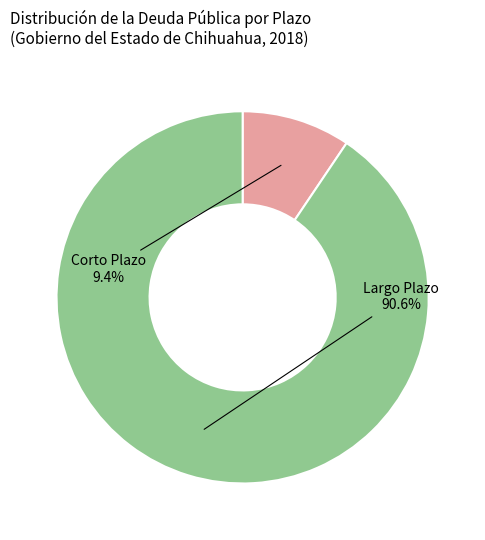

To the nearest percent, what is the average slice percentage?

50%